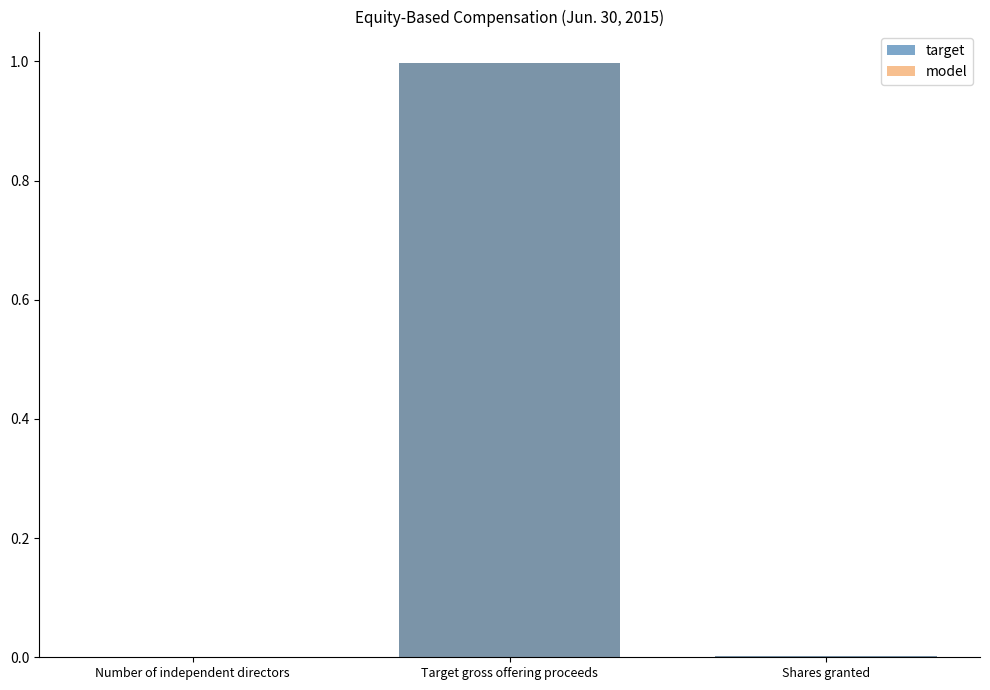

Reading right to left, transcribe all the data shown in this chart.

target: Shares granted=0.0	Target gross offering proceeds=1.0	Number of independent directors=0.0
model: Shares granted=0.0	Target gross offering proceeds=1.0	Number of independent directors=0.0